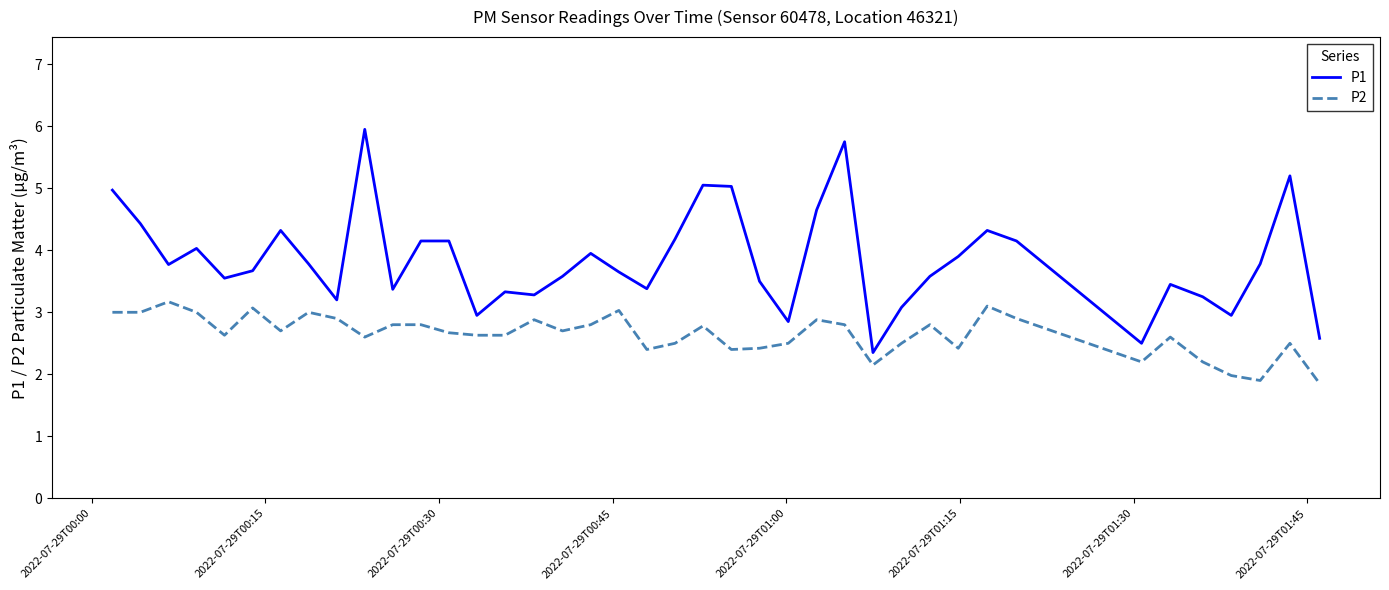

Which series has the largest total across all categories?

P1